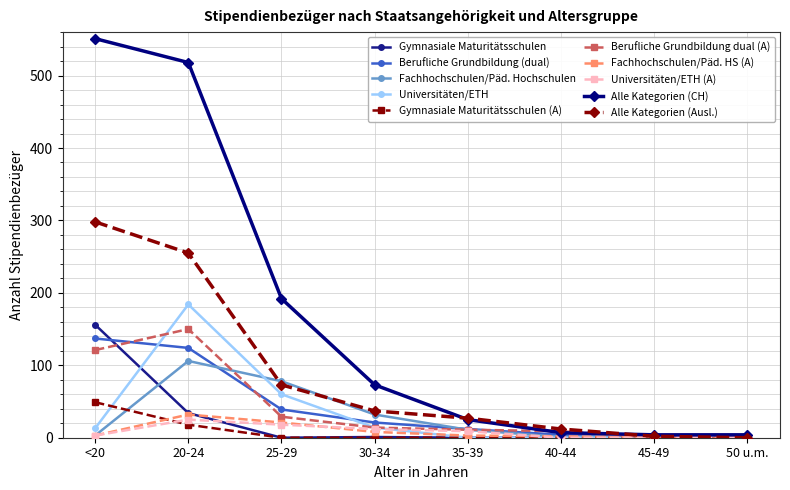

What is the label of the 1st point from the left?

<20